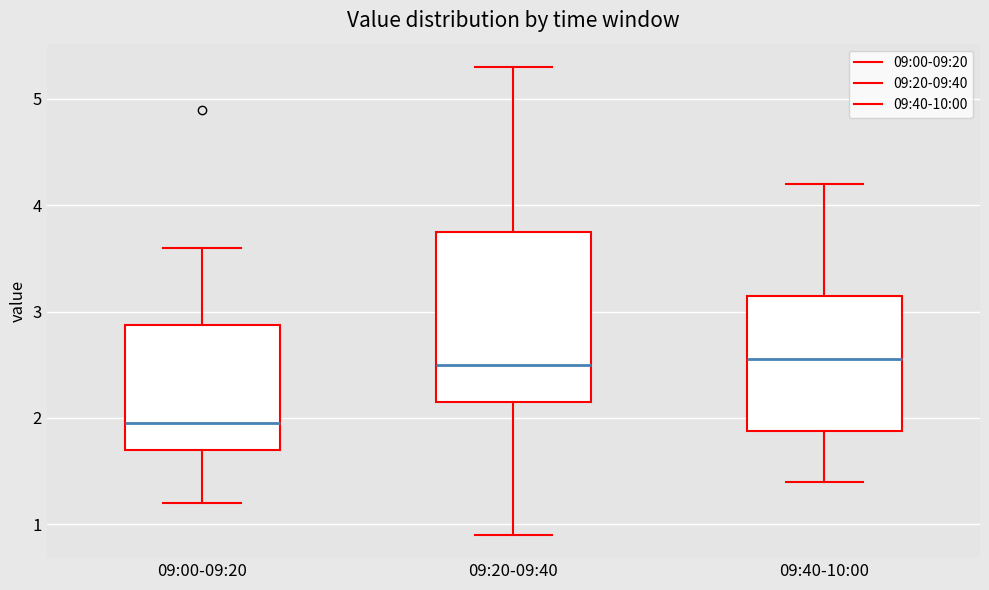

Where is the upper edge of the box for 09:40-10:00 on the y-axis? The values are not printed on the chart, so give them approximately, as read against the axis.

3.2